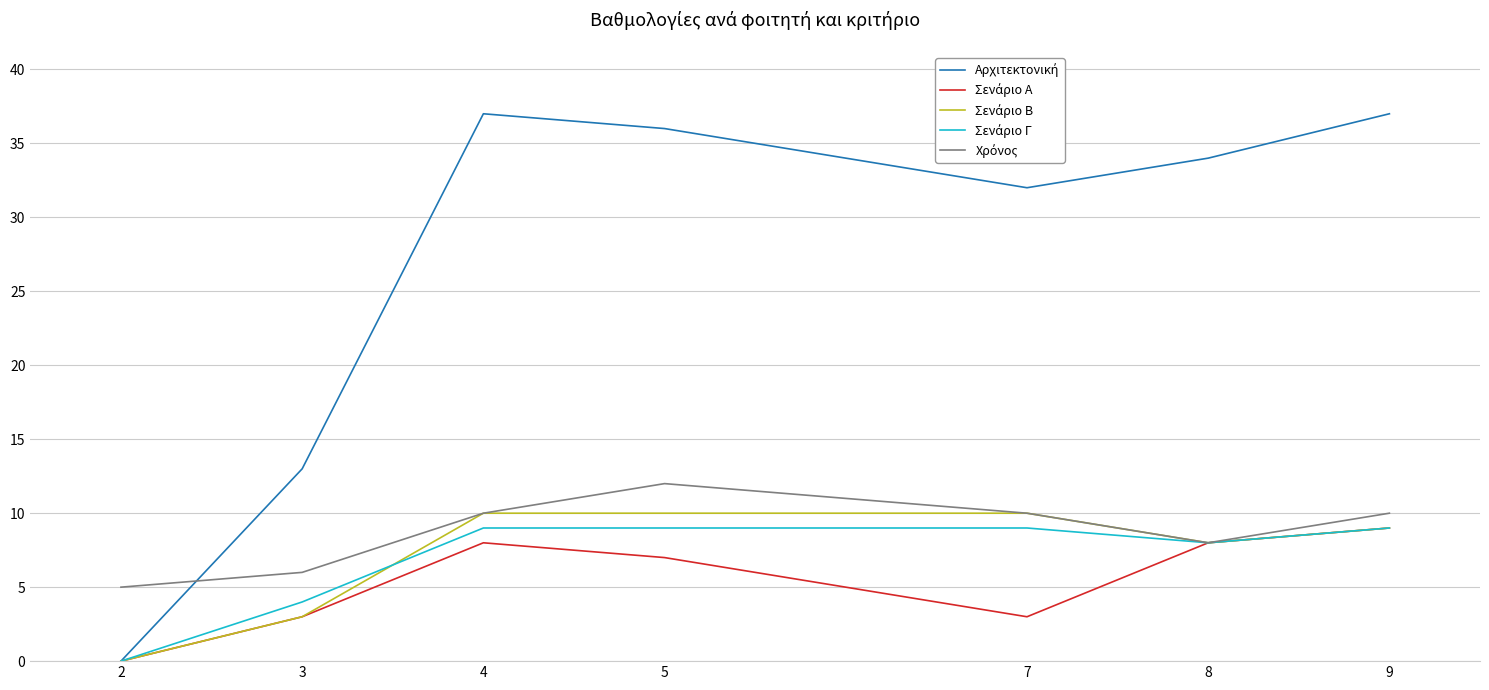

What is the maximum value shown in the chart?

37